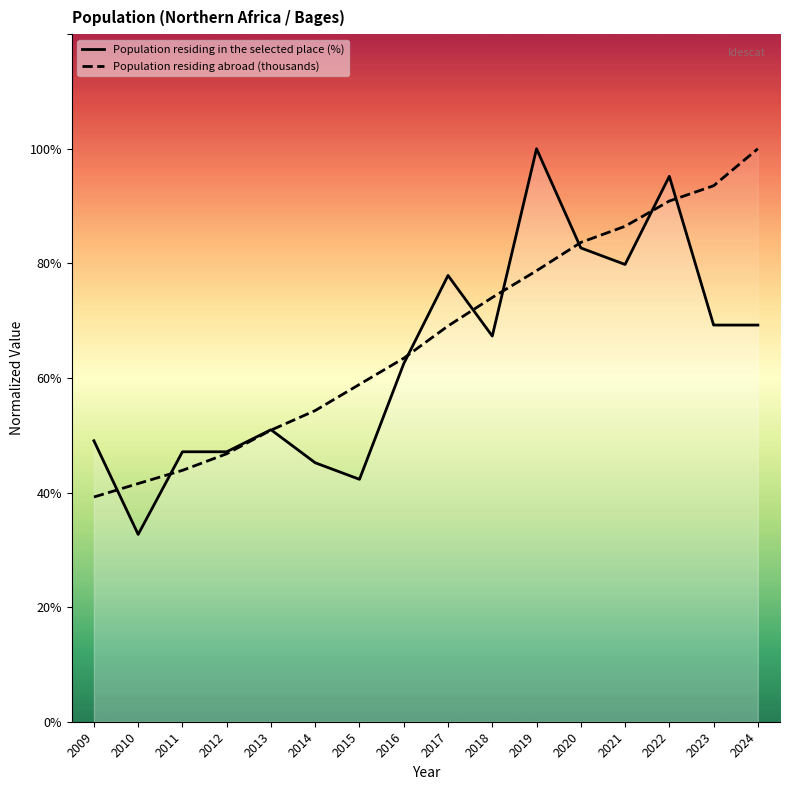

Rank the series by their maximum value, from lowest to highest.

Population residing in the selected place (%), Population residing abroad (thousands)